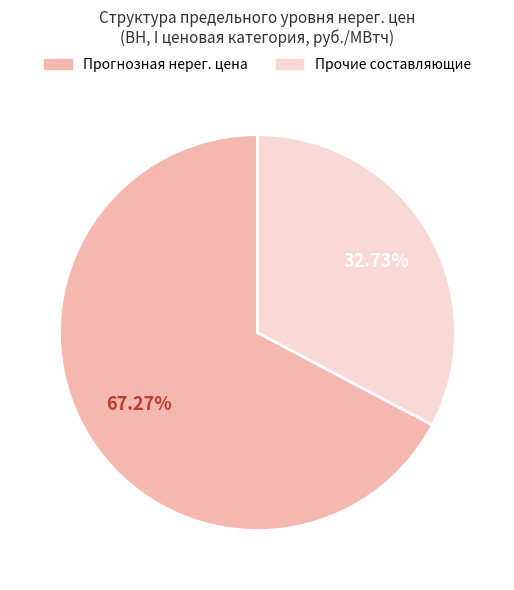

Which category has the biggest portion of the pie?

Прогнозная нерег. цена